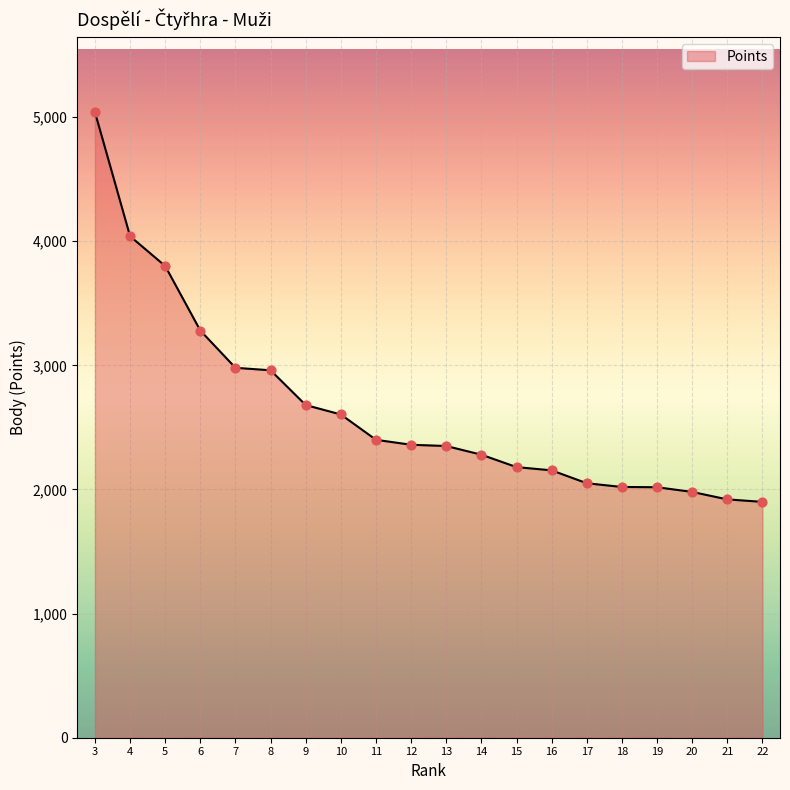

Which has a higher value, 17 or 11?

11